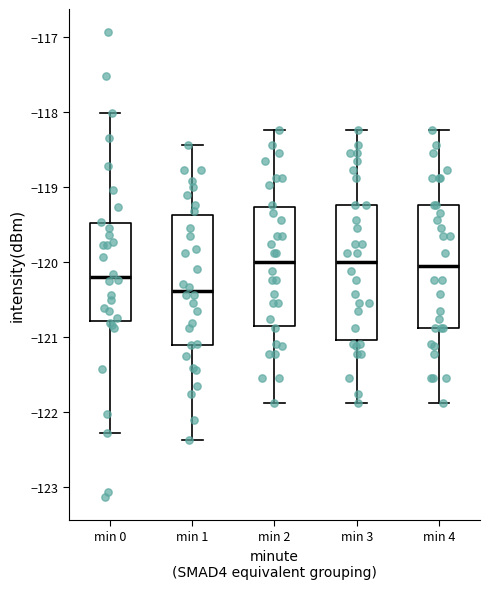

Where does the median line of the box for min 2 sit on the y-axis? The values are not printed on the chart, so give them approximately, as read against the axis.

-120.0